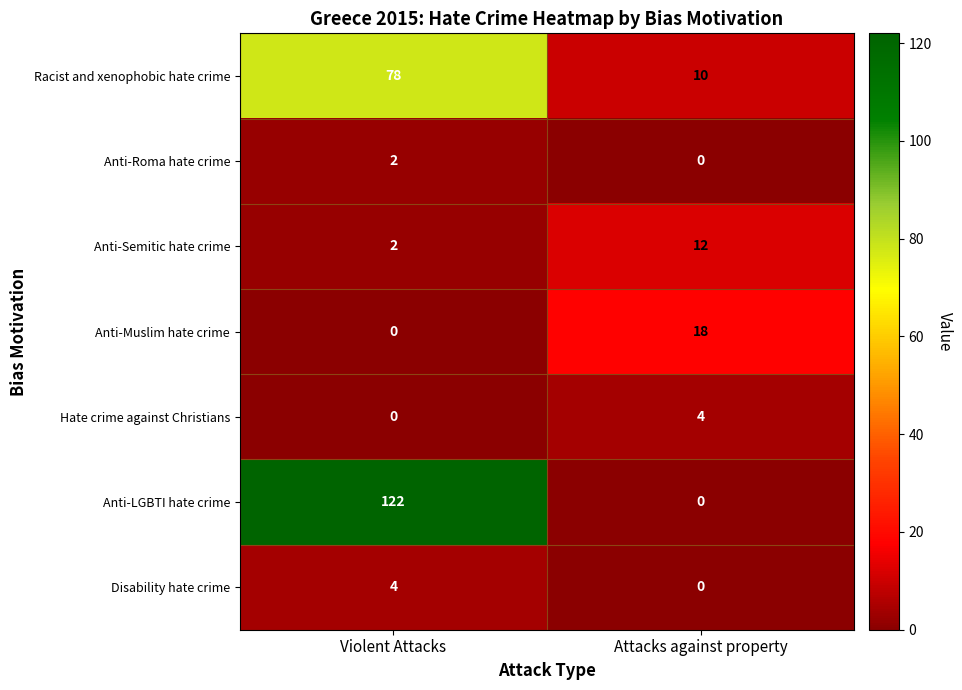

Between Violent Attacks and Attacks against property, which series saw the biggest shift?

Anti-LGBTI hate crime